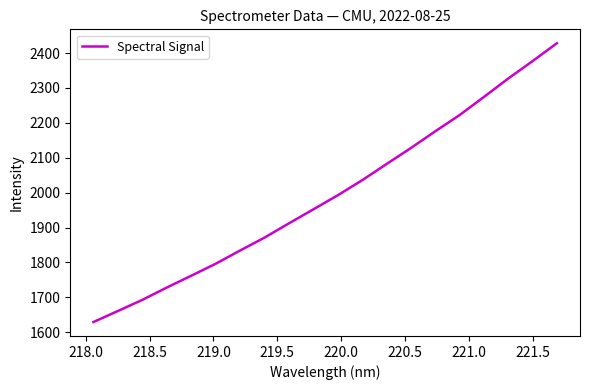

What is the difference between the maximum and second lowest values?

766.9